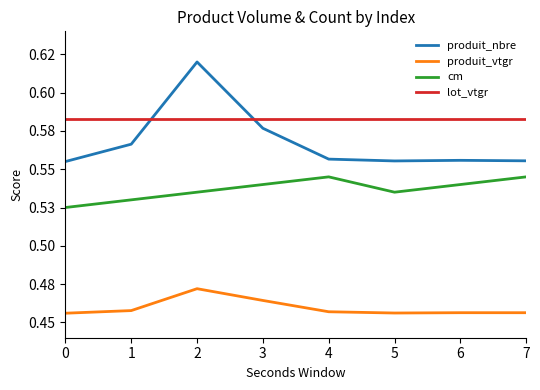

In produit_vtgr, how many points are lower than both neighbors (excluding endpoints)?

1